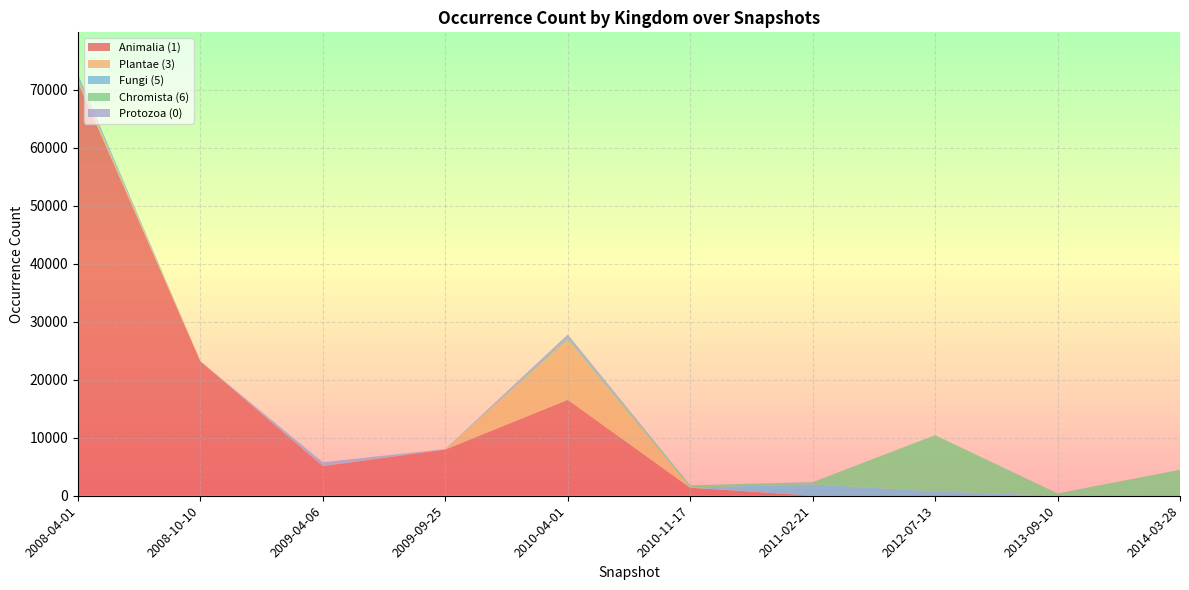

Reading right to left, extract all data points from this chart.

Animalia (1): 2014-03-28=69	2013-09-10=1	2012-07-13=90	2011-02-21=21	2010-11-17=1377	2010-04-01=16549	2009-09-25=7978	2009-04-06=5116	2008-10-10=23186	2008-04-01=71278
Plantae (3): 2014-03-28=0	2013-09-10=0	2012-07-13=0	2011-02-21=0	2010-11-17=42	2010-04-01=10362	2009-09-25=8	2009-04-06=8	2008-10-10=4	2008-04-01=722
Fungi (5): 2014-03-28=0	2013-09-10=0	2012-07-13=661	2011-02-21=1931	2010-11-17=0	2010-04-01=0	2009-09-25=0	2009-04-06=0	2008-10-10=0	2008-04-01=661
Chromista (6): 2014-03-28=4416	2013-09-10=405	2012-07-13=9700	2011-02-21=364	2010-11-17=380	2010-04-01=254	2009-09-25=1	2009-04-06=0	2008-10-10=0	2008-04-01=1
Protozoa (0): 2014-03-28=0	2013-09-10=0	2012-07-13=0	2011-02-21=33	2010-11-17=0	2010-04-01=641	2009-09-25=71	2009-04-06=647	2008-10-10=0	2008-04-01=0